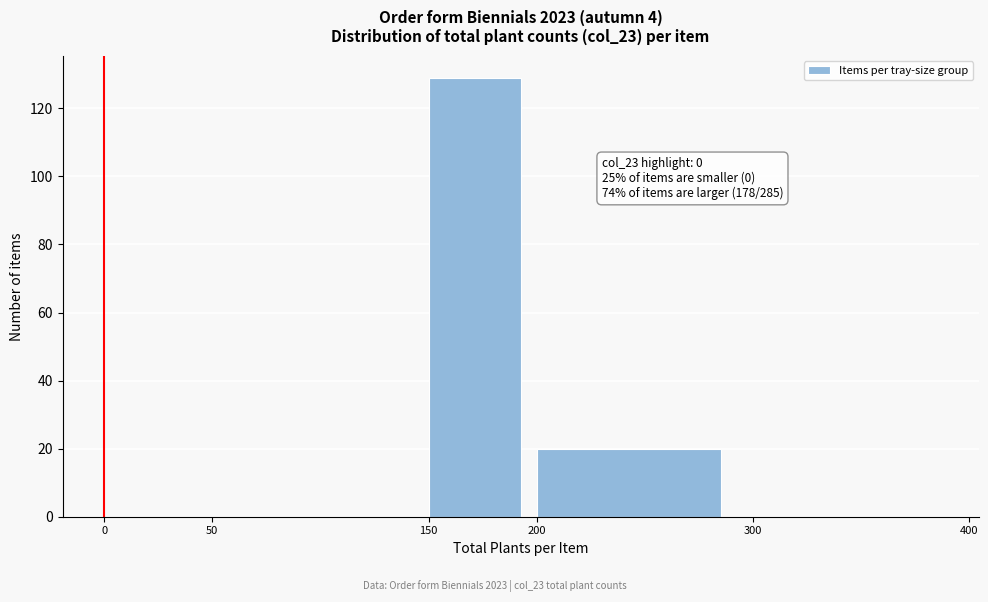

Which range on the x-axis has the tallest bar?

150 to 200